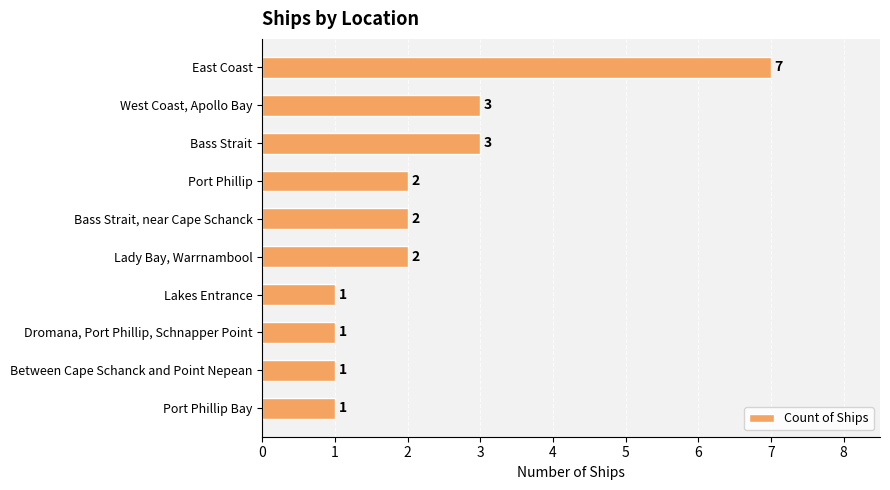

True or false: the data shows 4 at East Coast.

False